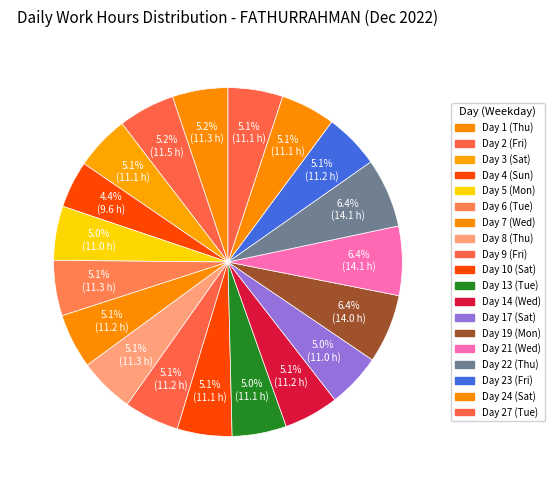

Rank the categories by value from lowest to highest.

Day 4 (Sun), Day 17 (Sat), Day 5 (Mon), Day 13 (Tue), Day 3 (Sat), Day 24 (Sat), Day 10 (Sat), Day 27 (Tue), Day 7 (Wed), Day 14 (Wed), Day 9 (Fri), Day 23 (Fri), Day 8 (Thu), Day 6 (Tue), Day 1 (Thu), Day 2 (Fri), Day 19 (Mon), Day 22 (Thu), Day 21 (Wed)